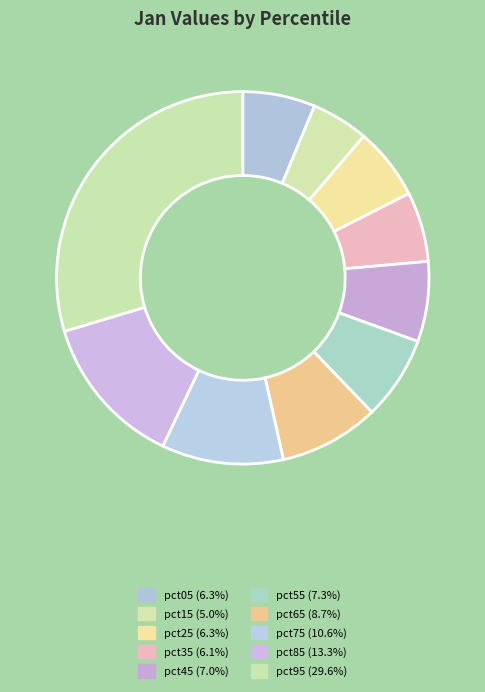

Which slice is the smallest?

pct15